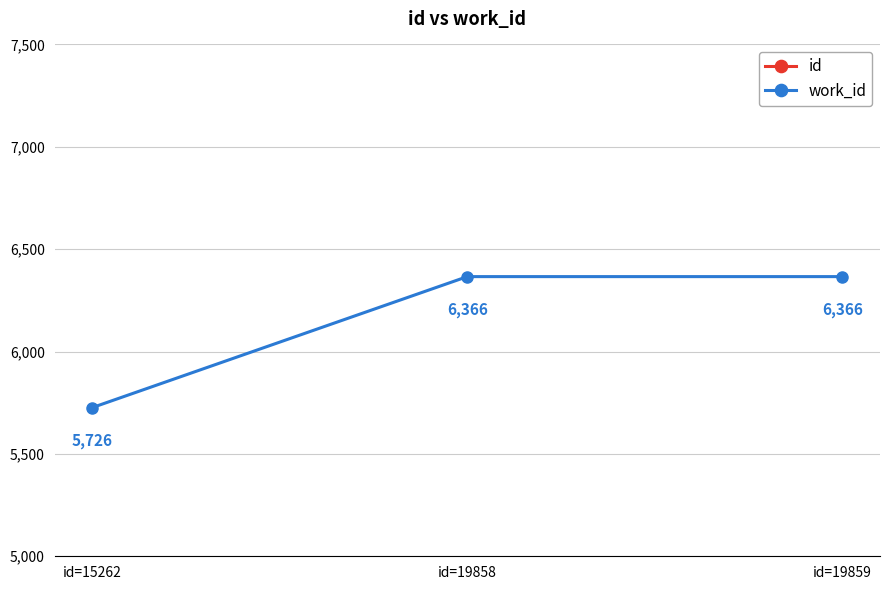

True or false: work_id has a value of 6366 at id=19858.

True